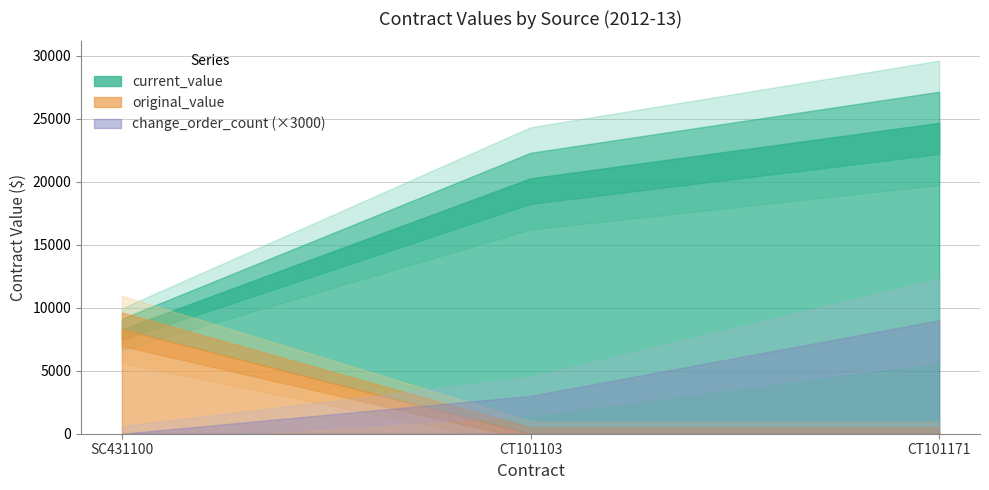

List the series in order of their overall mean, lowest first.

change_order_count, original_value, current_value